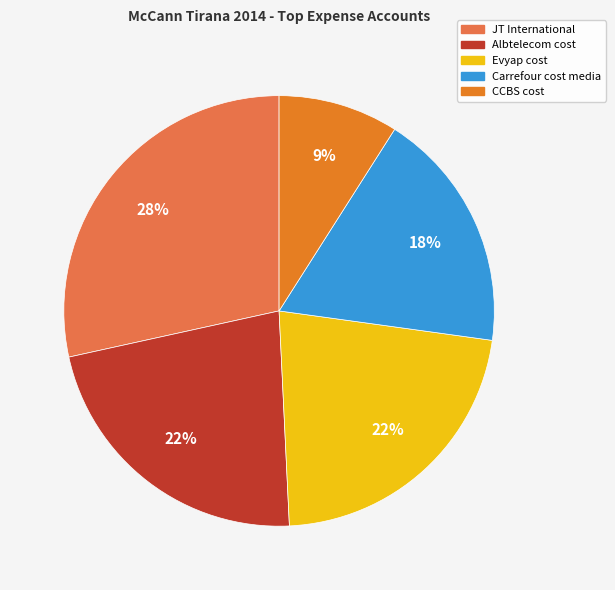

Is the sum of CCBS cost and Albtelecom cost greater than half?

No